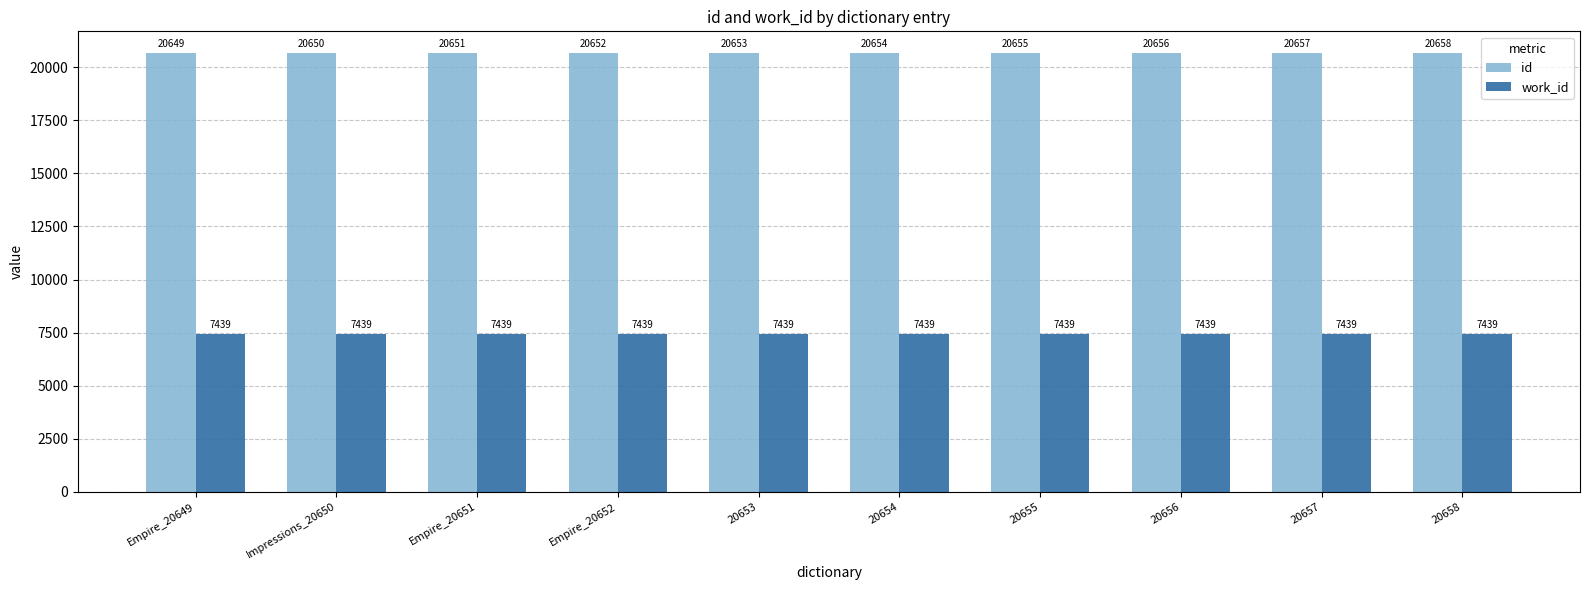

What is the total value across all series at 20655?

28094